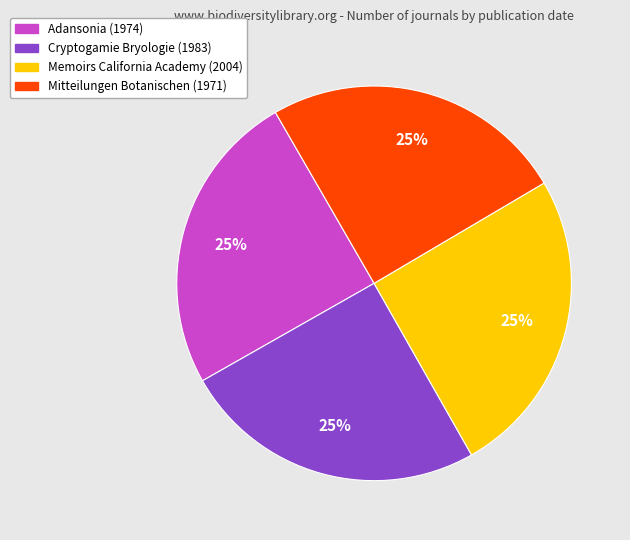

Is there a majority slice in this chart?

No